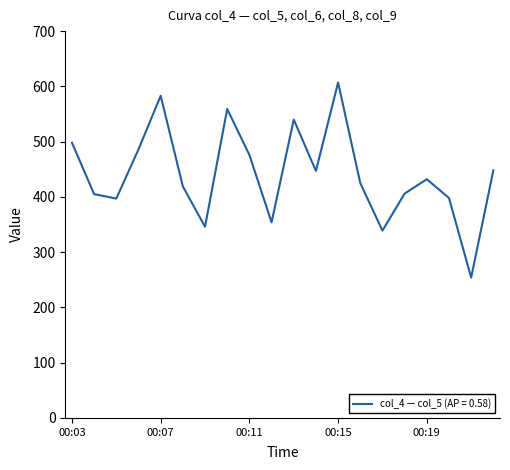

What is the difference between the maximum and minimum values?

353